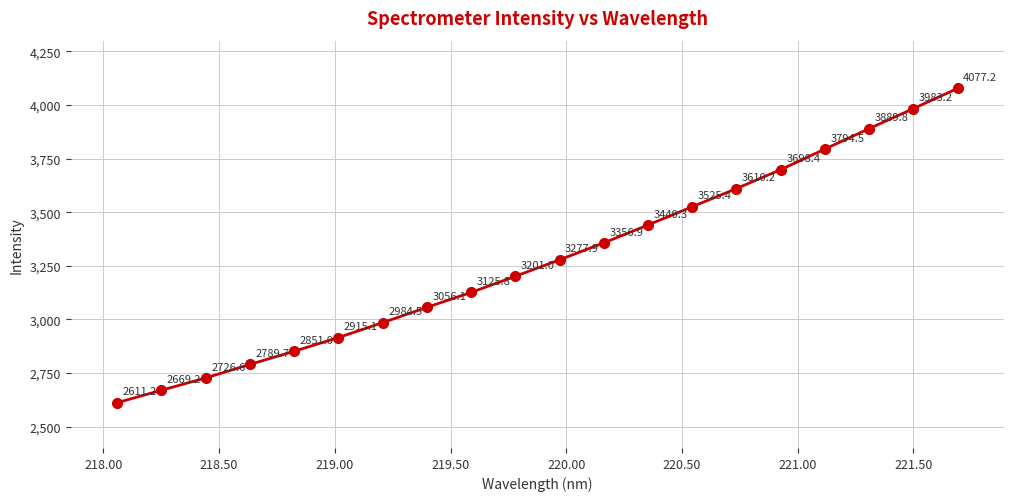

What is the difference between the second highest and second lowest values?

1314.0